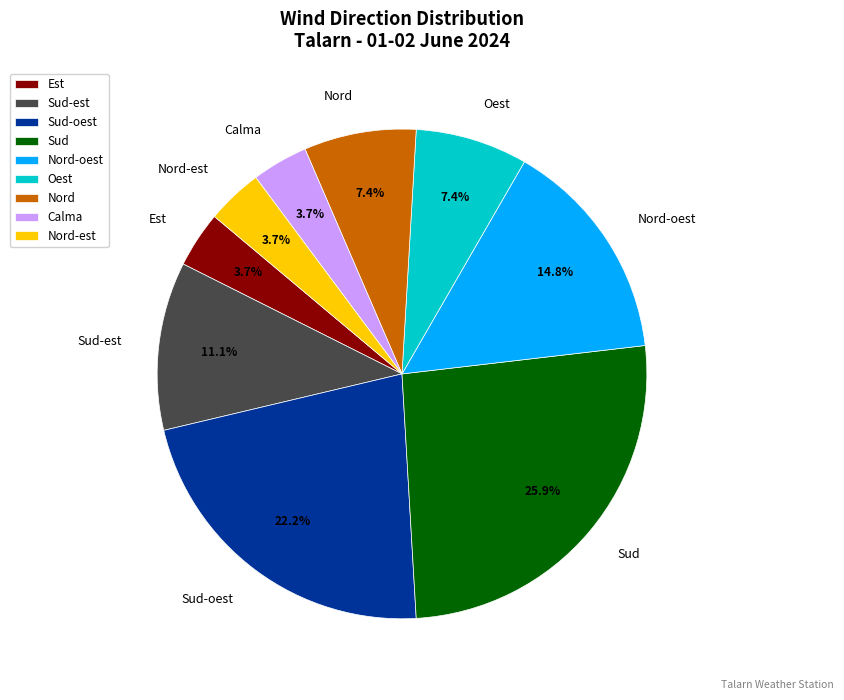

To the nearest percent, what is the difference between the Sud-est and Calma slice percentages?

7%